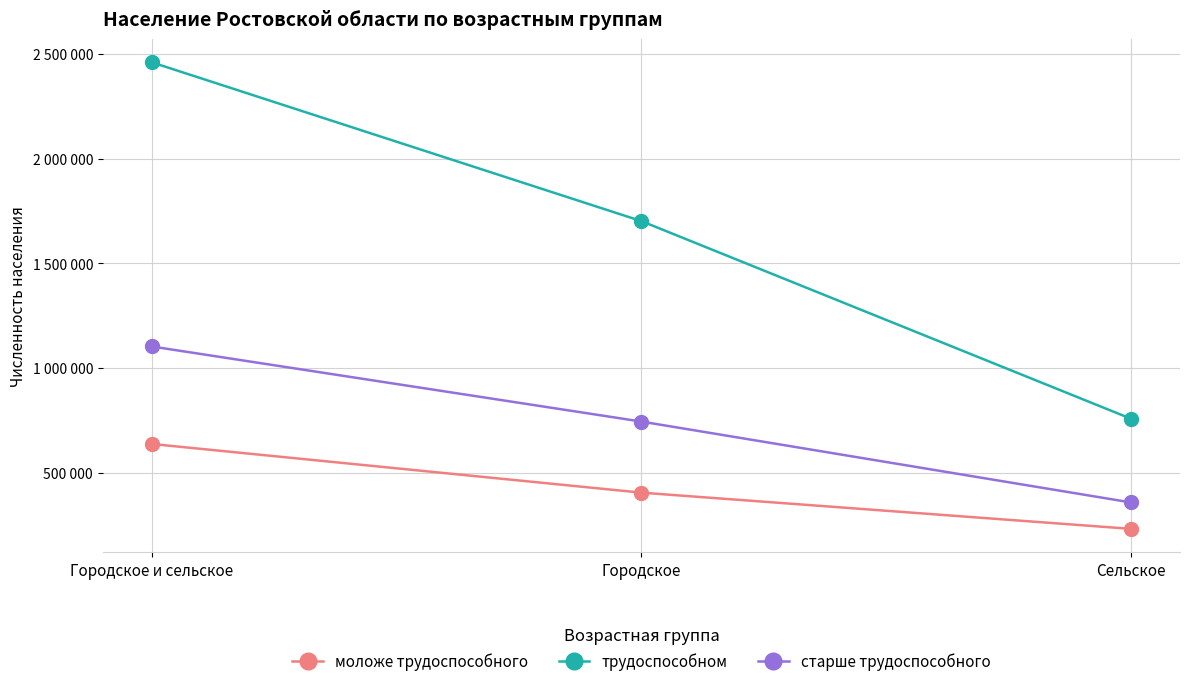

The value of старше трудоспособного at Городское is 744706. True or false?

True